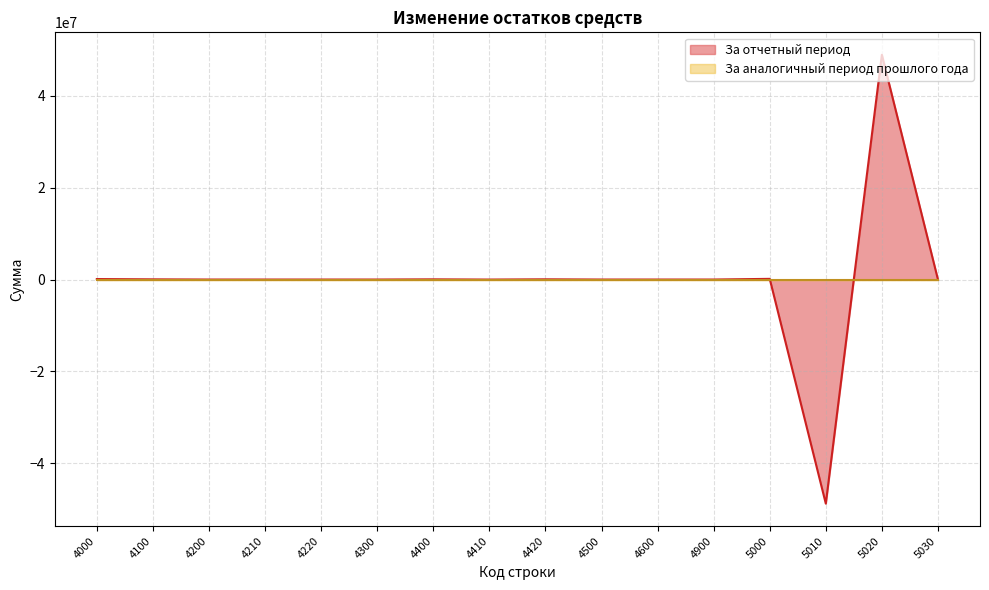

Does the chart display data point markers on the line(s)?

No